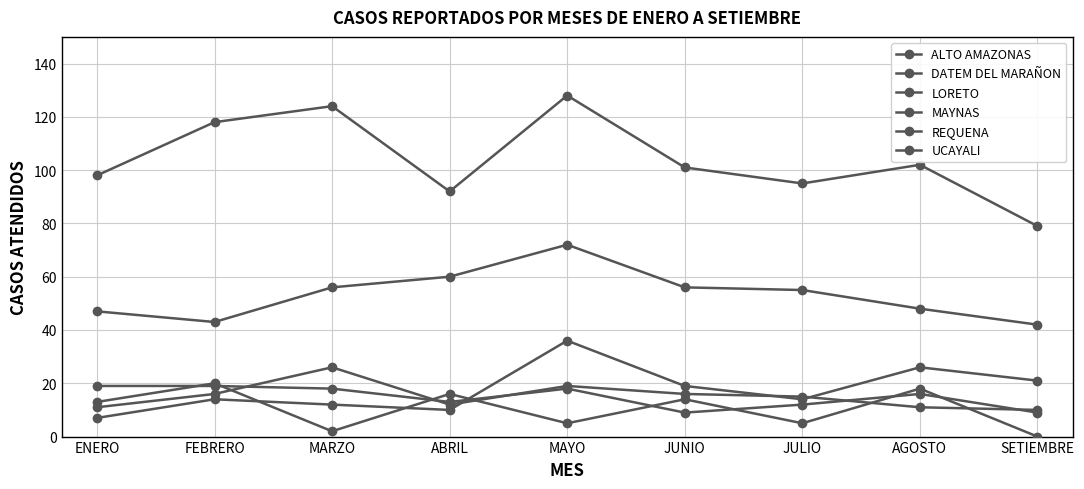

What is the difference between the maximum and minimum values in the UCAYALI series?

10